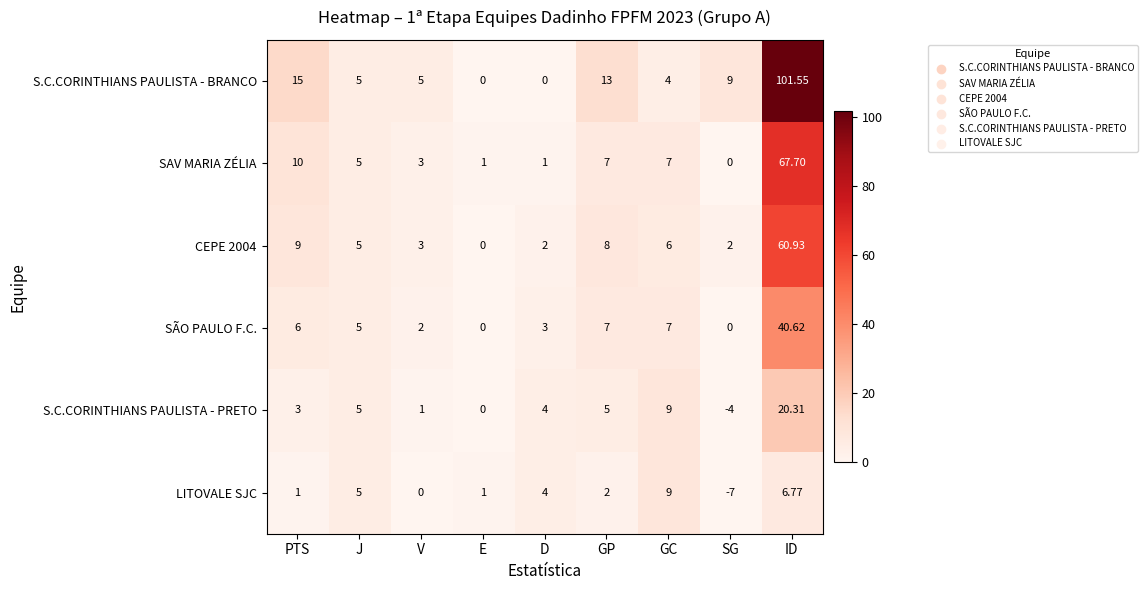

Between D and ID, which series saw the biggest shift?

S.C.CORINTHIANS PAULISTA - BRANCO